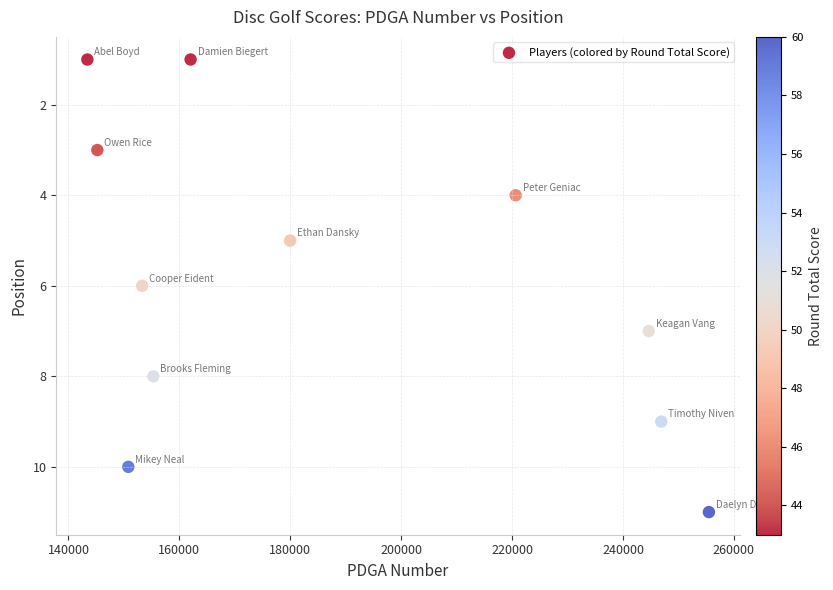

What is the average Y value?

6